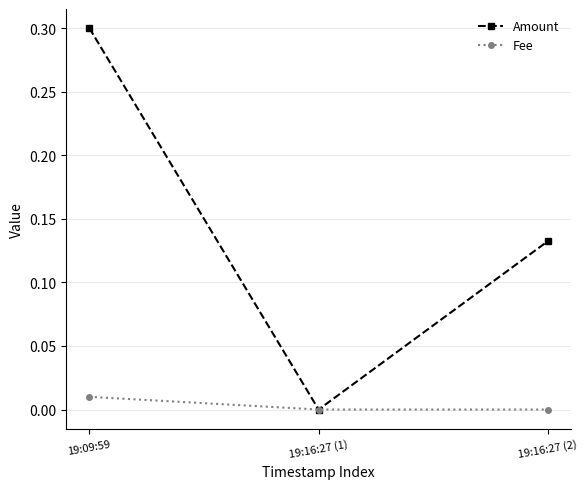

What is the sum of the Amount values at 19:16:27 (2) and 19:09:59?

0.4